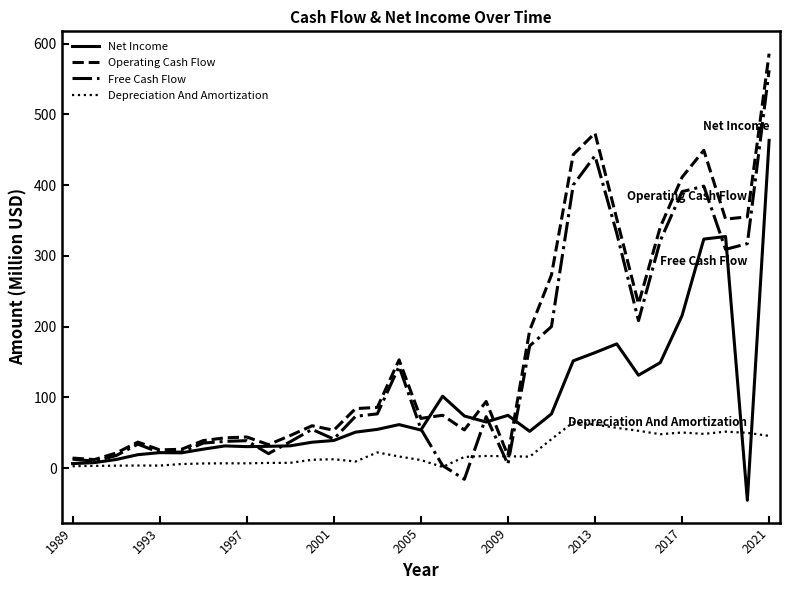

What is the minimum value shown in the chart?

-45.2